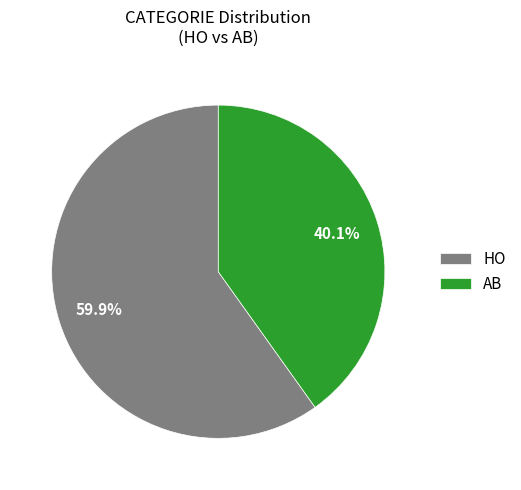

What percentage is the HO slice, to the nearest percent?

60%